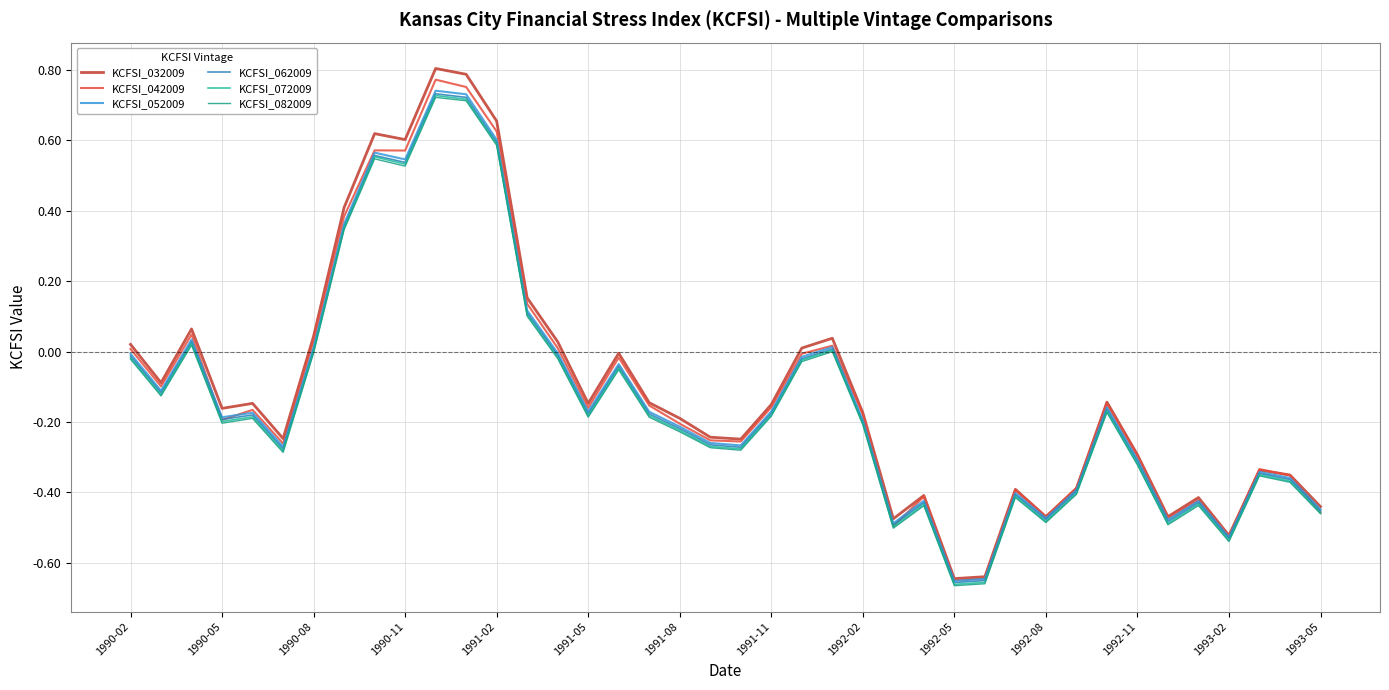

How many lines are shown in the chart?

6